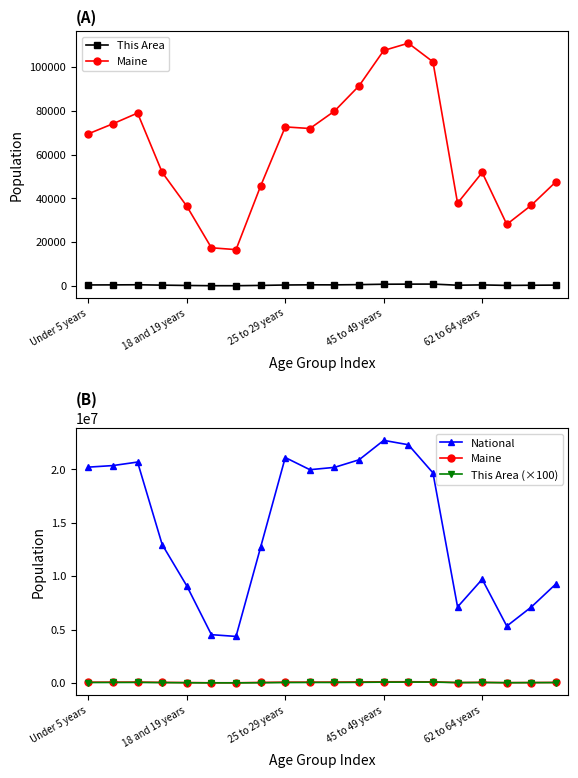

Rank the categories by This Area value from lowest to highest.

6, 5, 62 to 64 years, 7, 17, 18, 15, 45 to 49 years, 19, 8, Under 5 years, 16, 18 and 19 years, 10, 9, 25 to 29 years, 11, 12, 13, 14